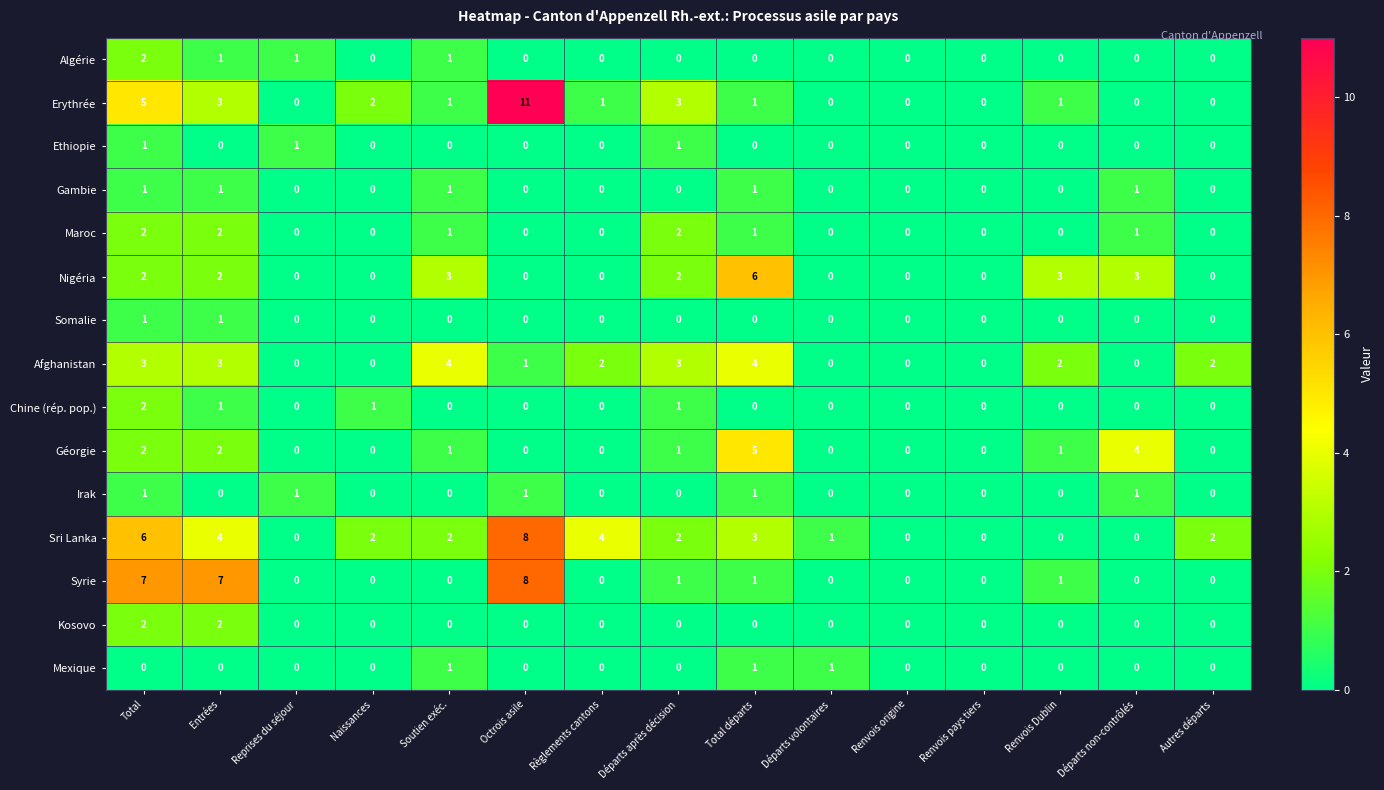

What is the total value across all series at Soutien exéc.?

15